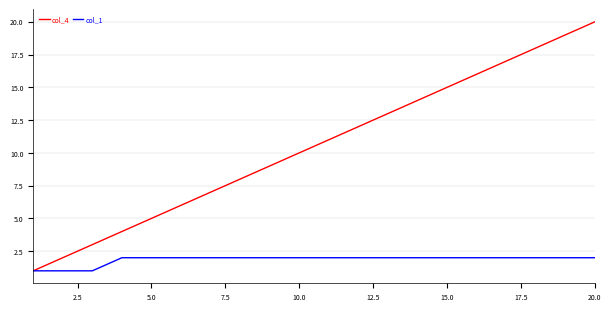

Rank the series by their average value, from highest to lowest.

col_4, col_1